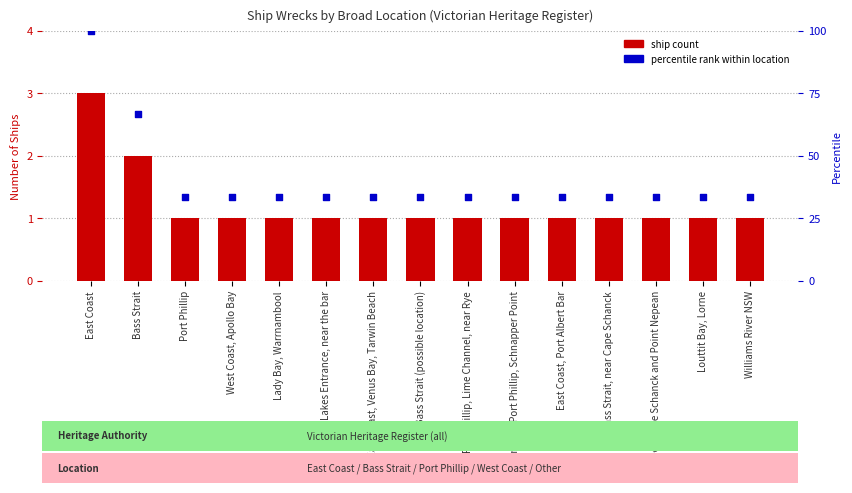

At which category is the sum across all series the highest?

East Coast